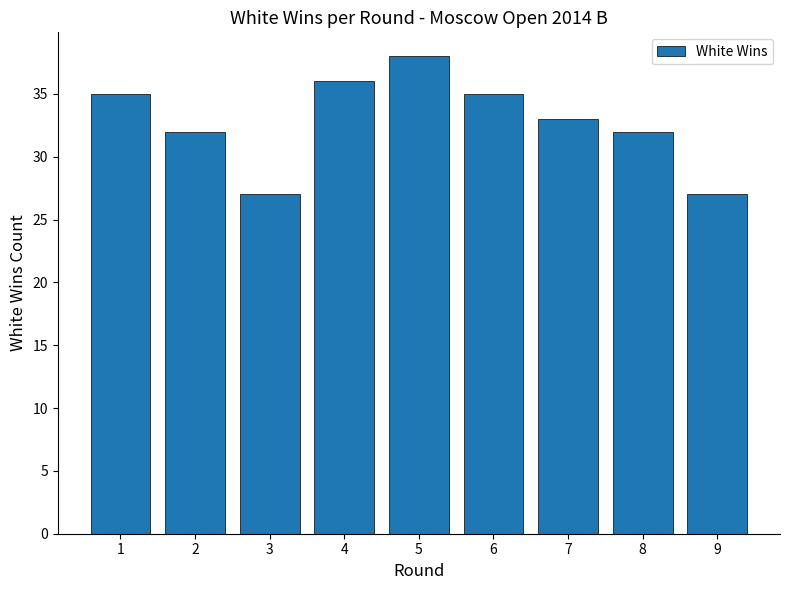

Reading left to right, transcribe all the data shown in this chart.

1=35	2=32	3=27	4=36	5=38	6=35	7=33	8=32	9=27